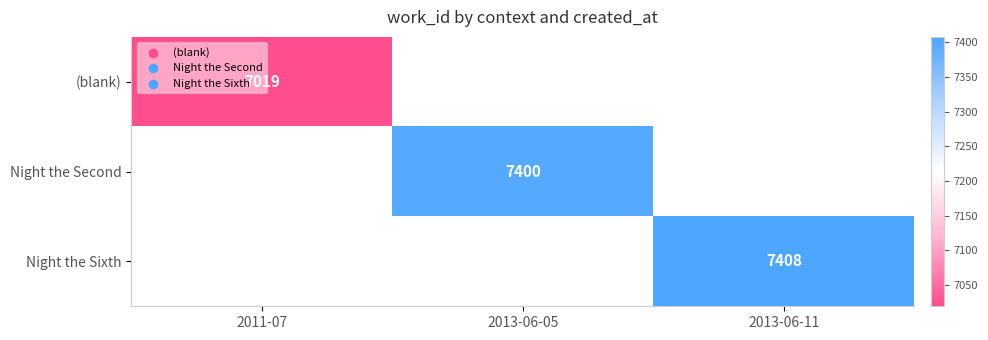

The value of (blank) at 2011-07 is 7019. True or false?

True